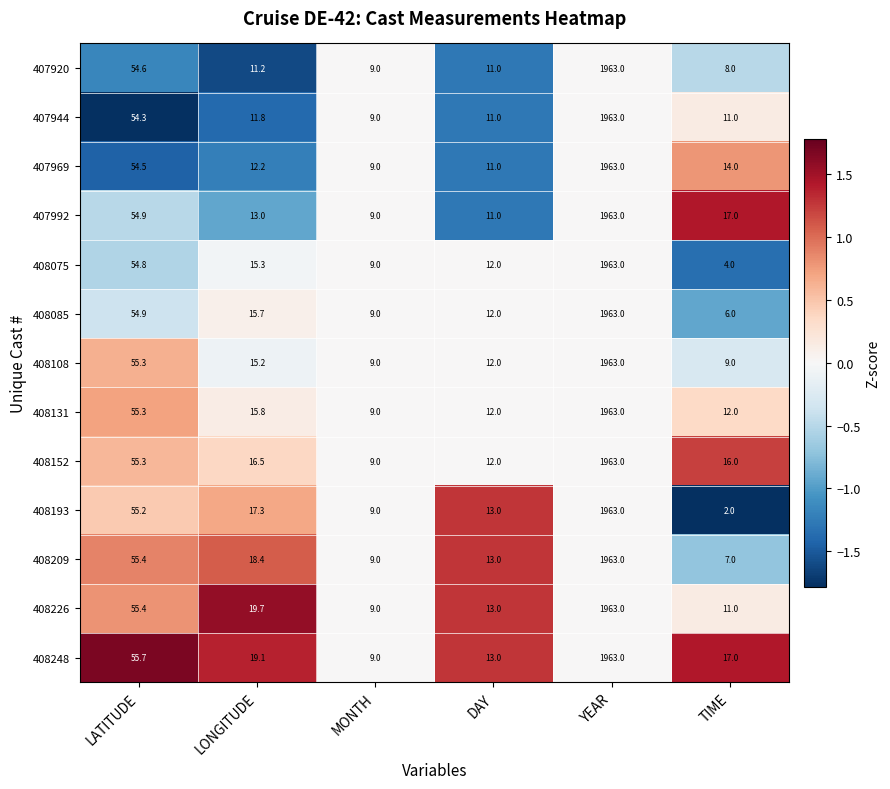

Where is 408131 nearest to the value 986?

LATITUDE